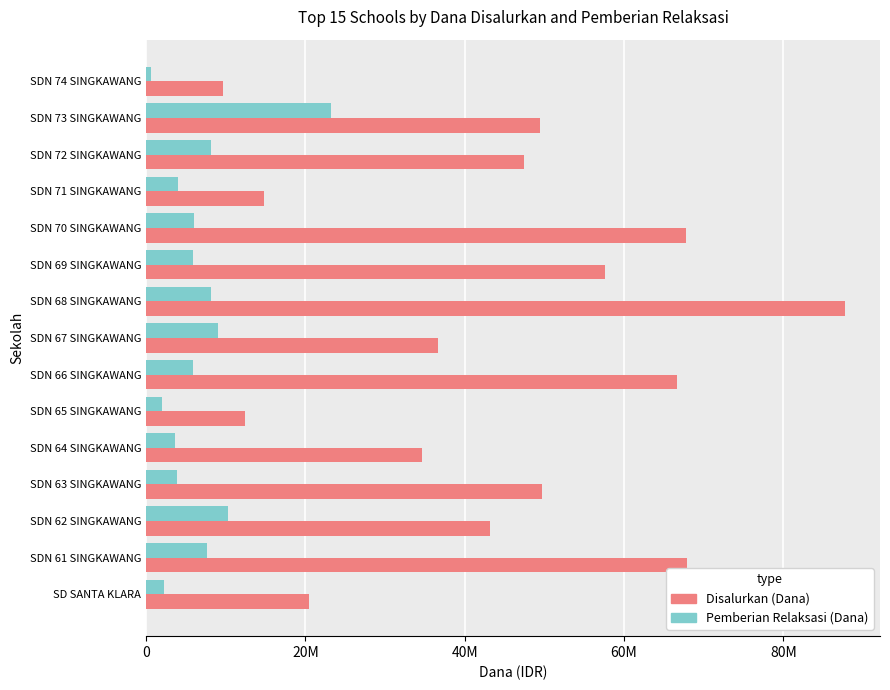

Which series has the widest spread of values?

Disalurkan (Dana)